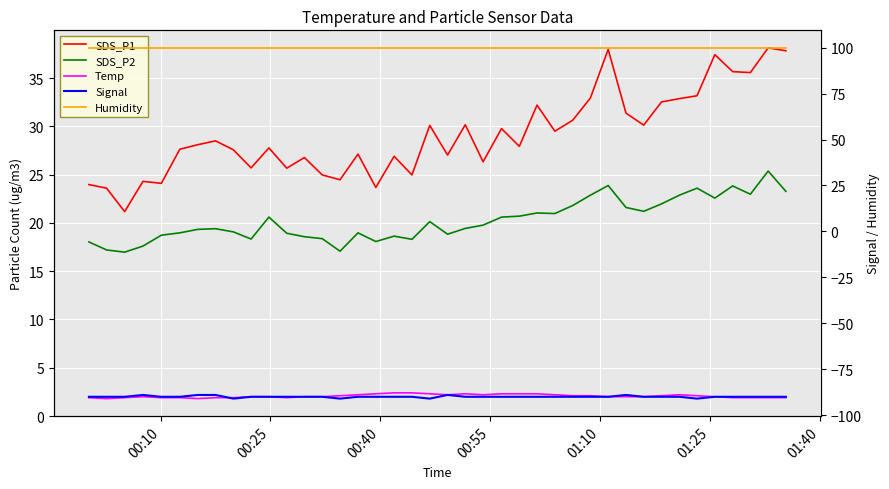

How many distinct data groups are displayed?

5